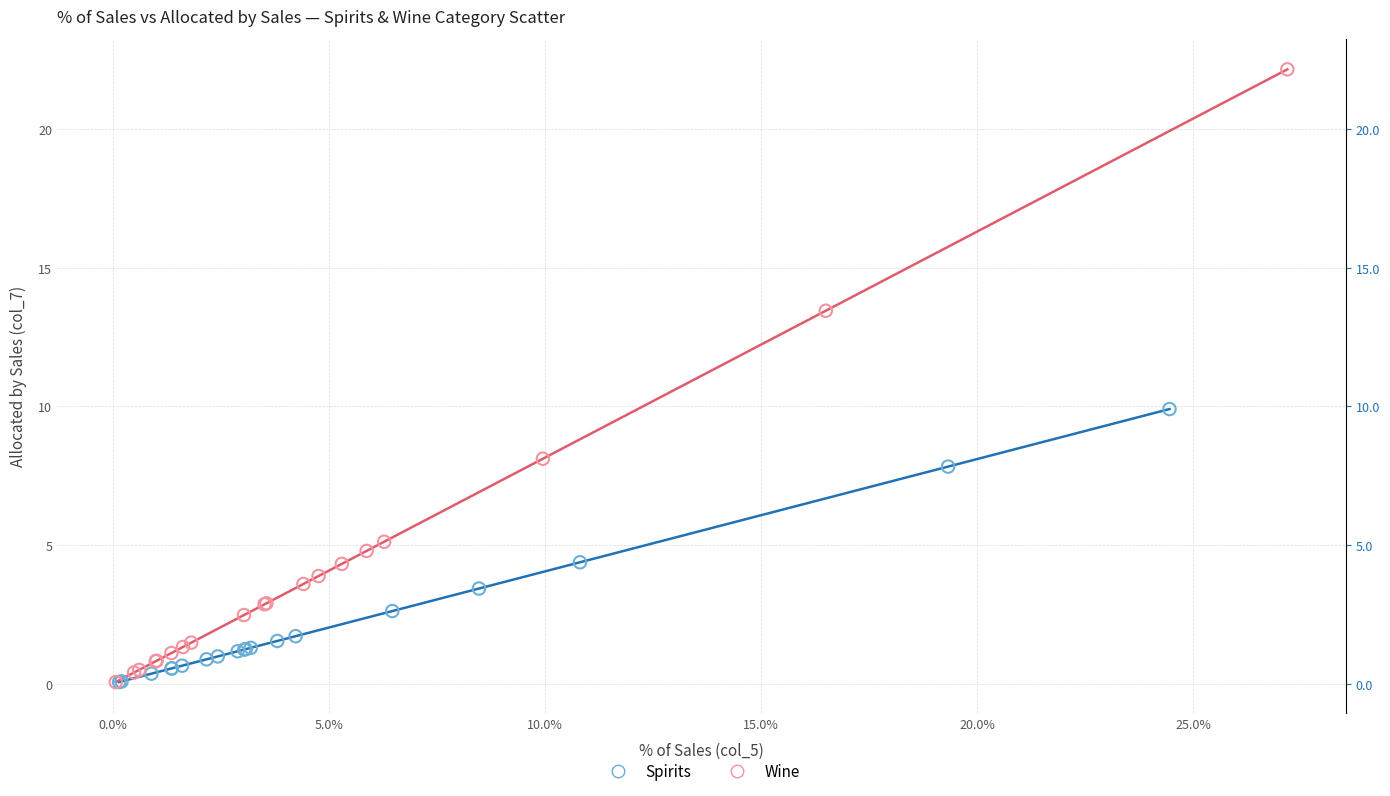

Which series reaches the maximum Y coordinate?

Wine